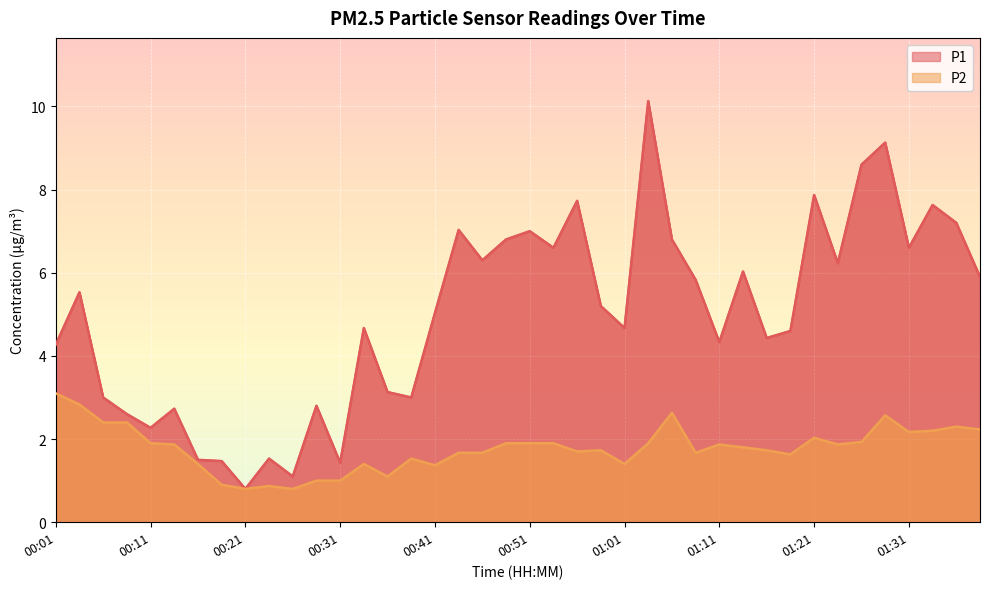

List the series in order of their overall mean, highest first.

P1, P2